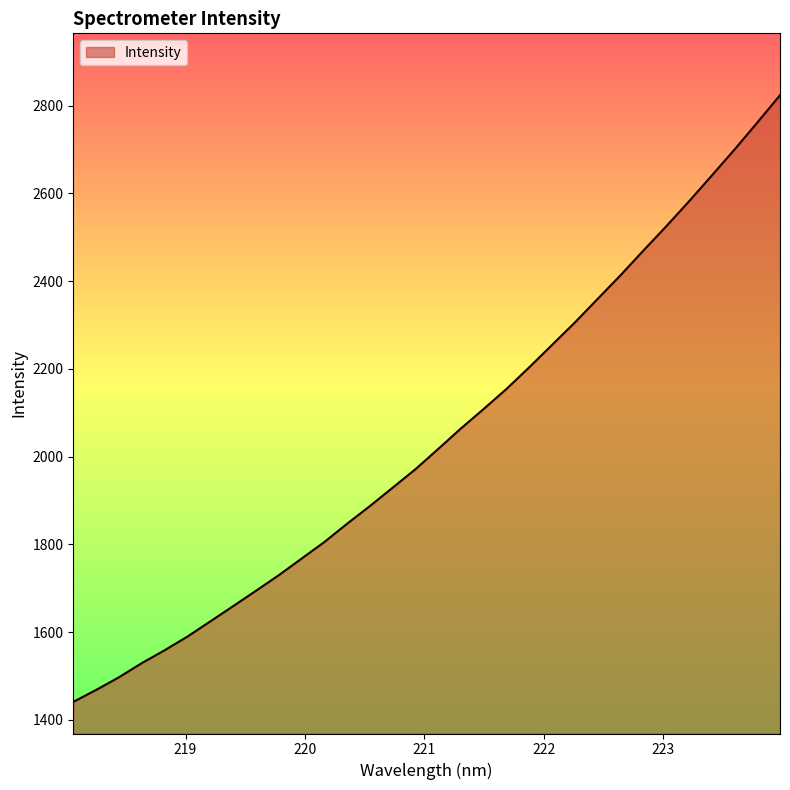

What is the smallest value displayed?

1441.1